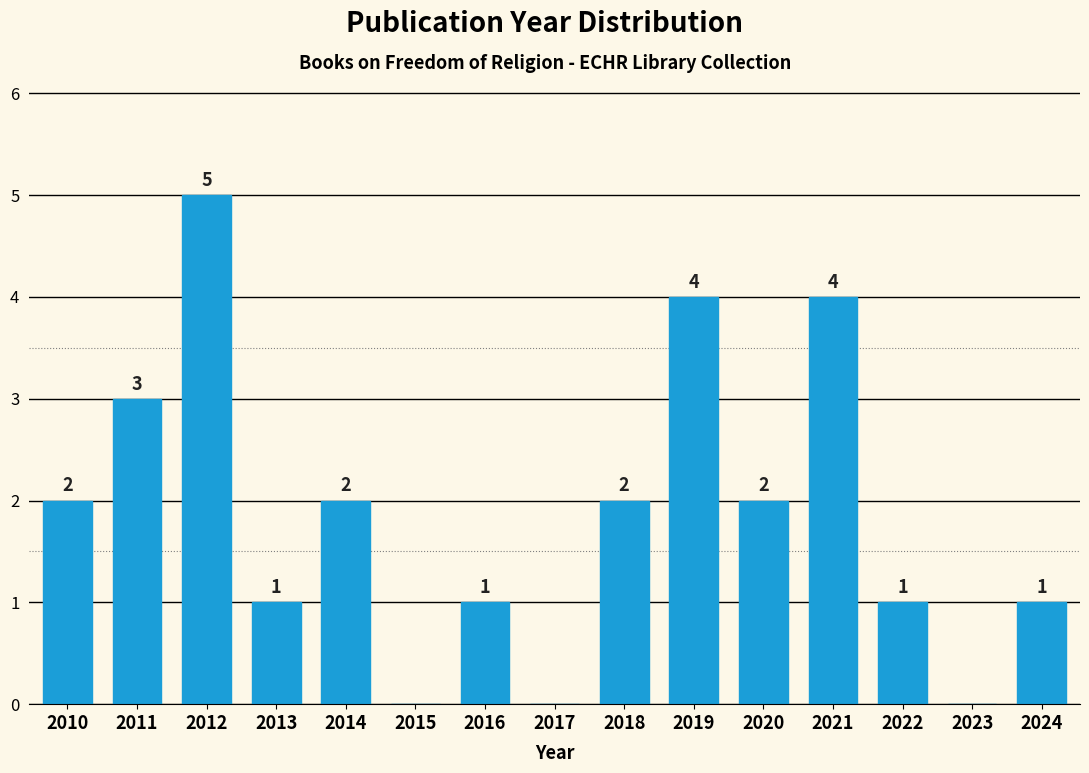

Reading left to right, what are all the values shown in this chart?

2010=2	2011=3	2012=5	2013=1	2014=2	2015=0	2016=1	2017=0	2018=2	2019=4	2020=2	2021=4	2022=1	2023=0	2024=1